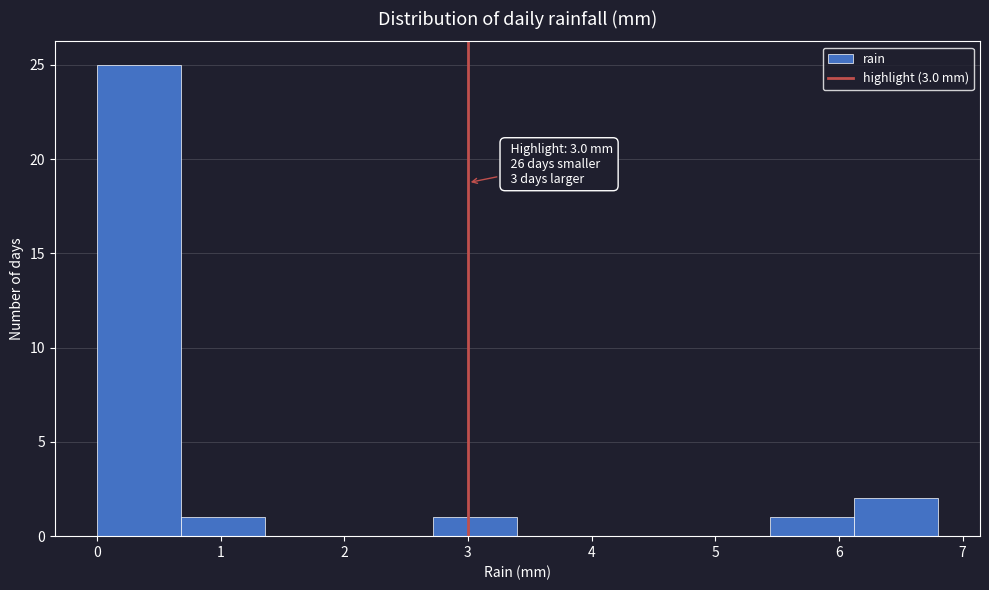

Over which range of the x-axis is the bar tallest?

0.00 to 0.68